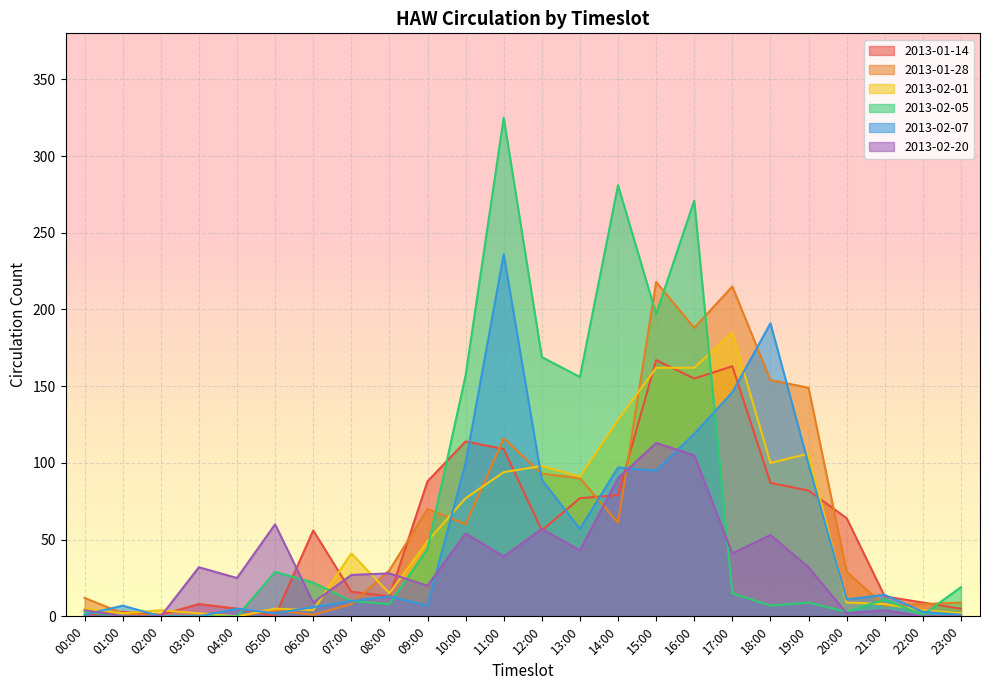

What value does the 2013-01-28 series have at 17:00?

215